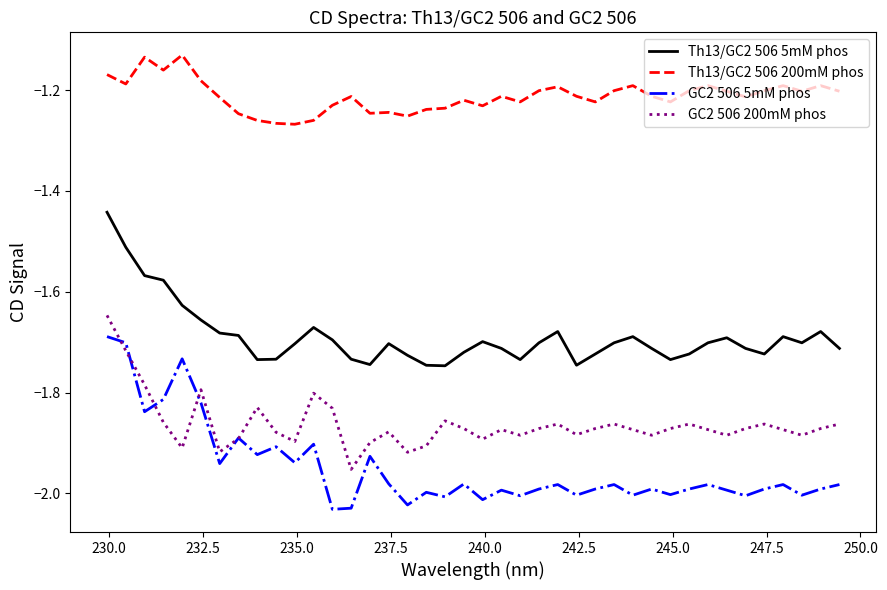

Which series has the widest spread of values?

GC2 506 5mM phos